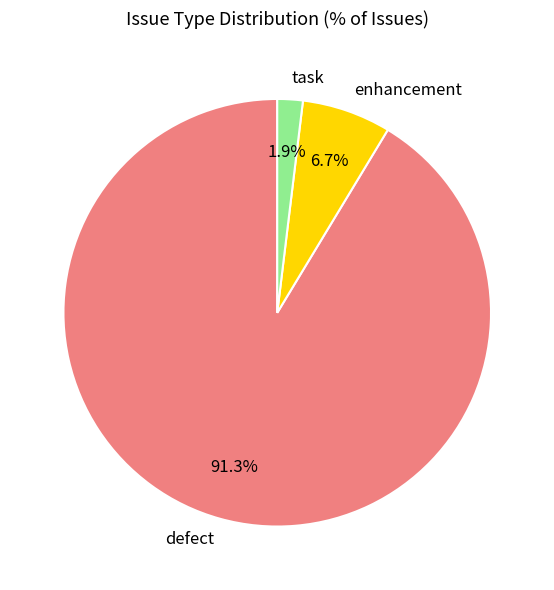

Between defect and enhancement, which is larger?

defect